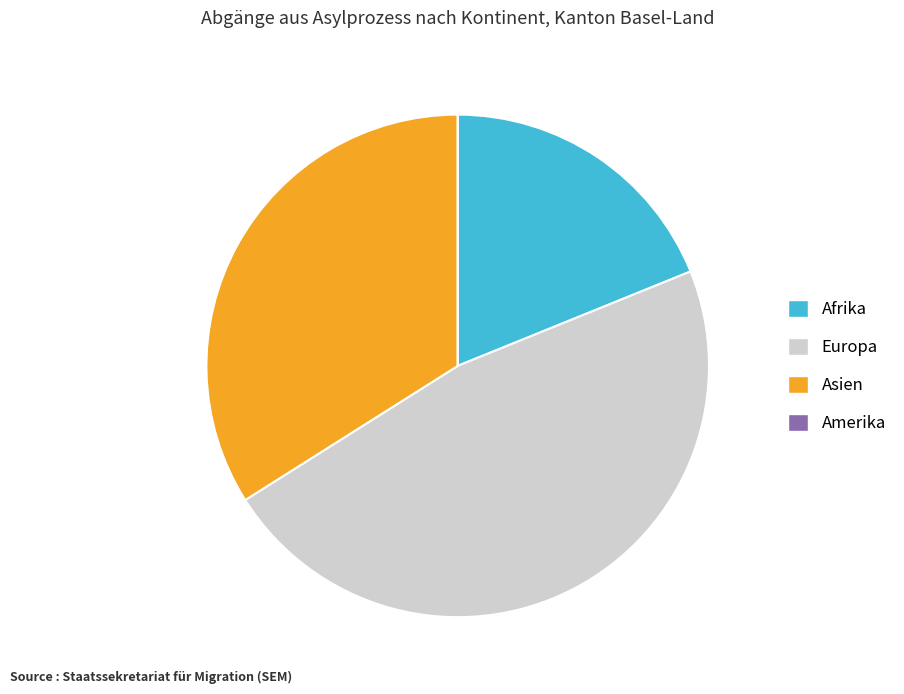

Is it true that Afrika is 7% of the pie?

False